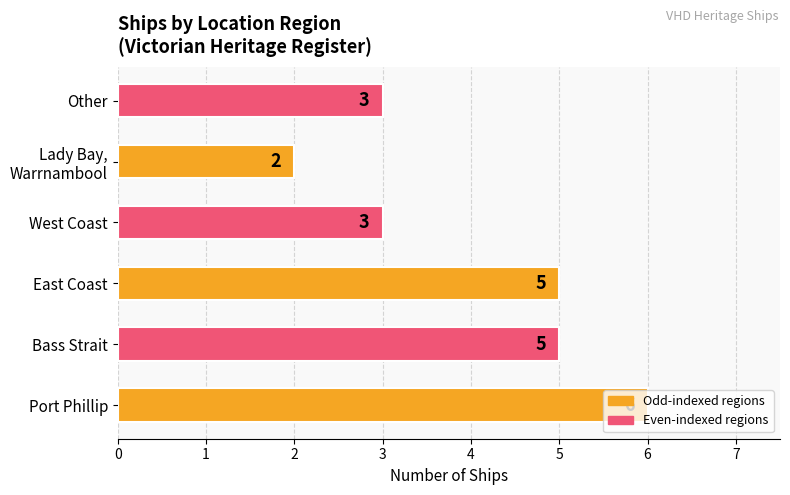

Between West Coast and Bass Strait, which is larger?

Bass Strait